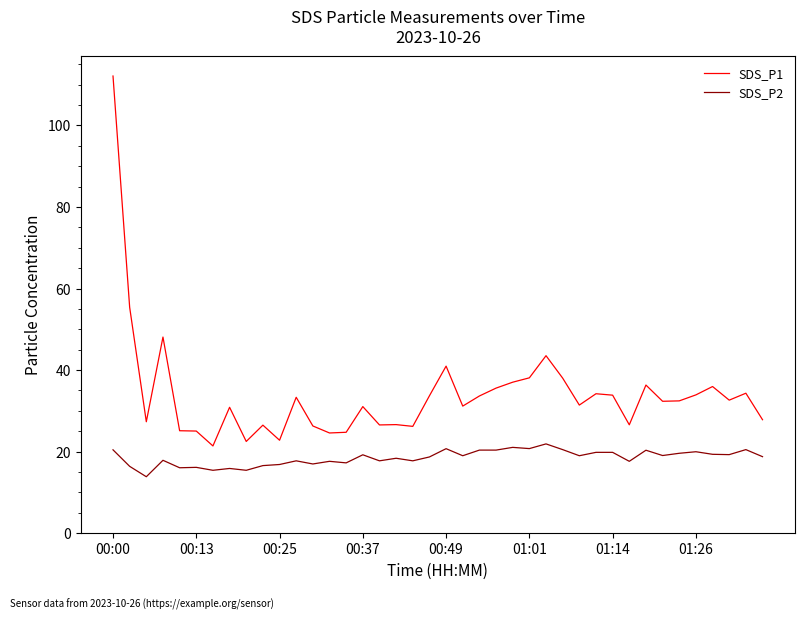

Which series has the widest spread of values?

SDS_P1